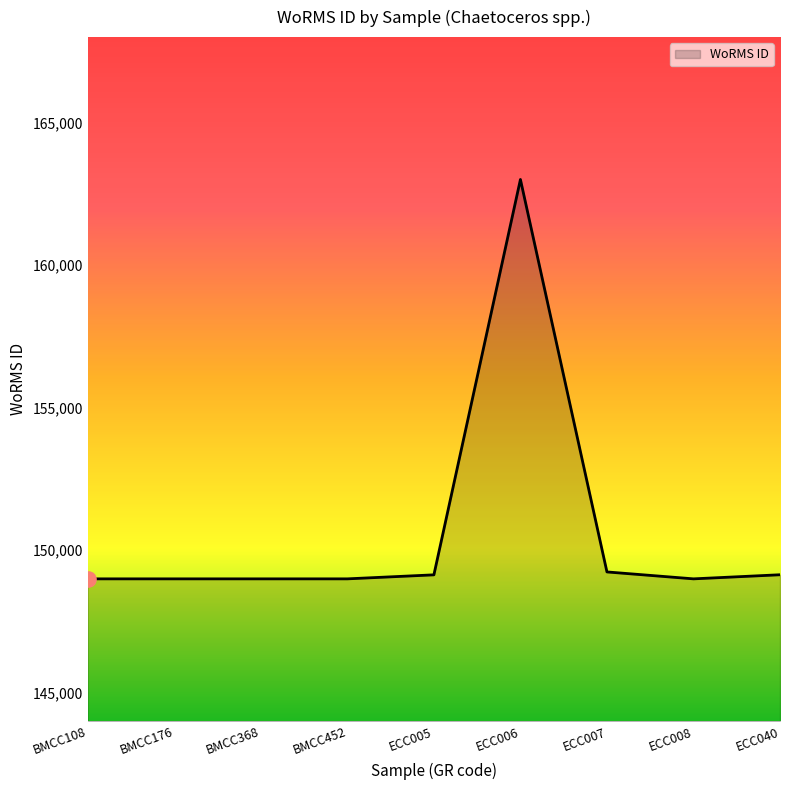

Approximately how many times larger is the value at BMCC368 compared to ECC006?

0.9